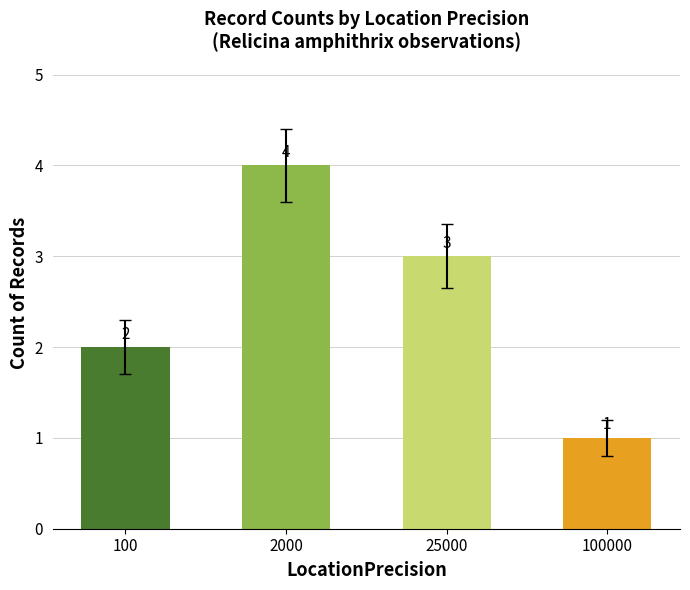

What is the sum of the values at 2000 and 100000?

5